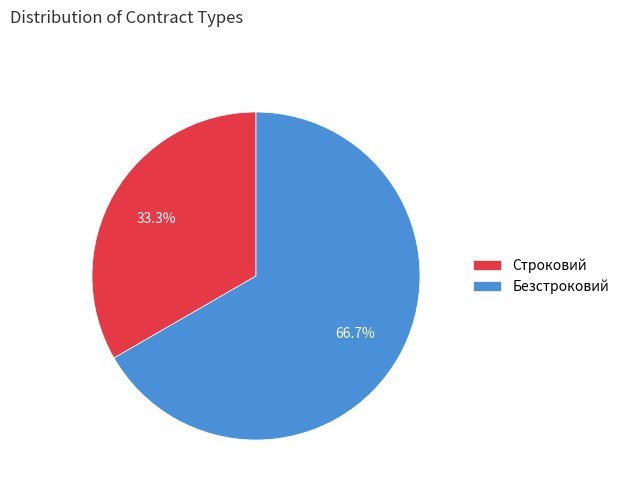

What percentage is the Строковий slice, to the nearest percent?

33%